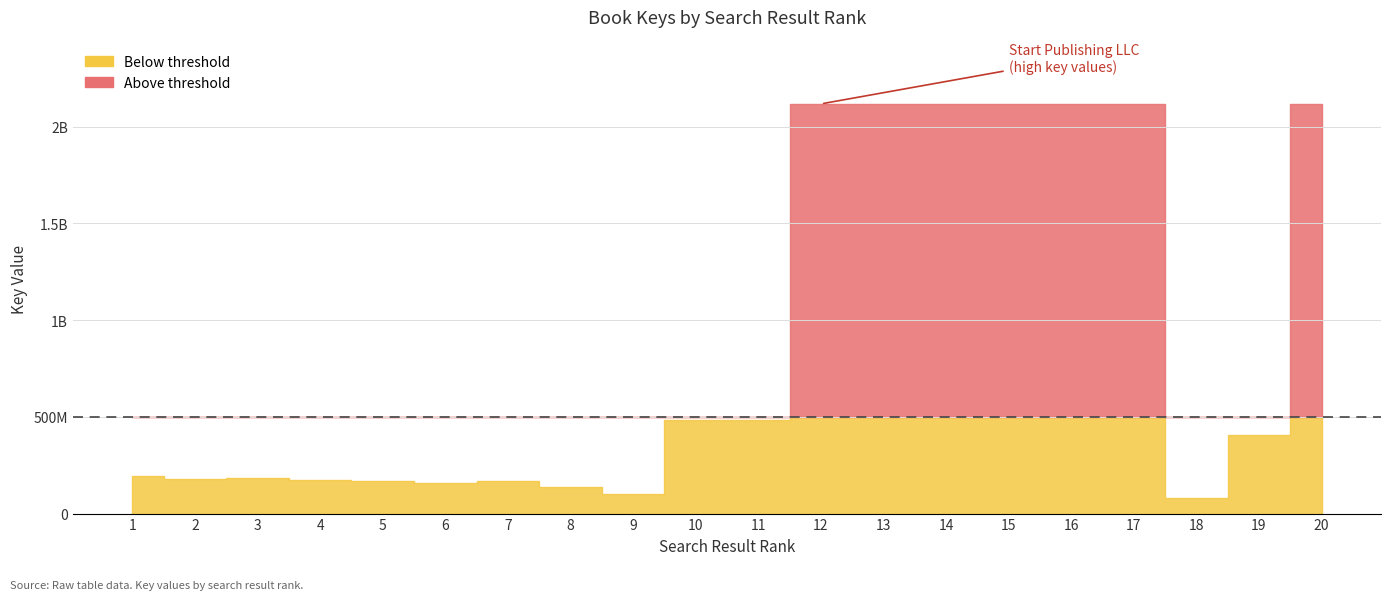

The value at 8 is 81448028. True or false?

False